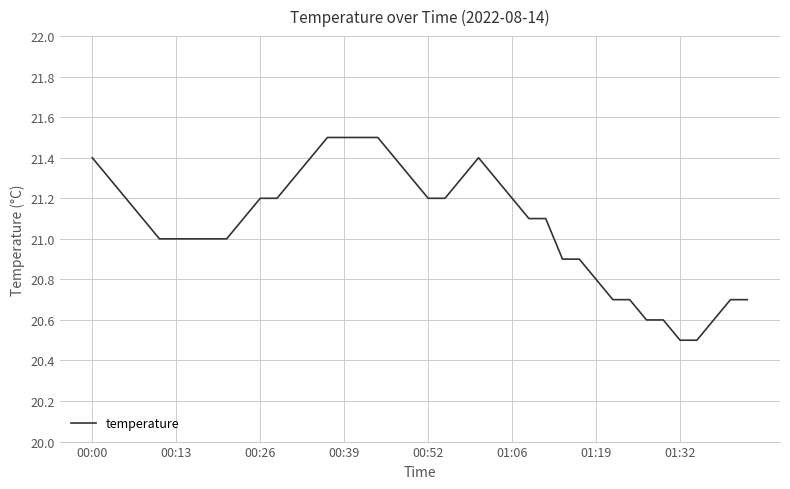

What is the greatest value displayed?

21.5